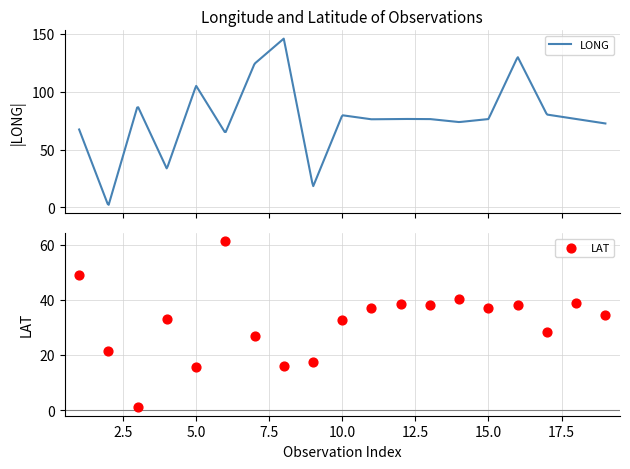

What is the ratio of the value at 10 to the value at 8?

2.0